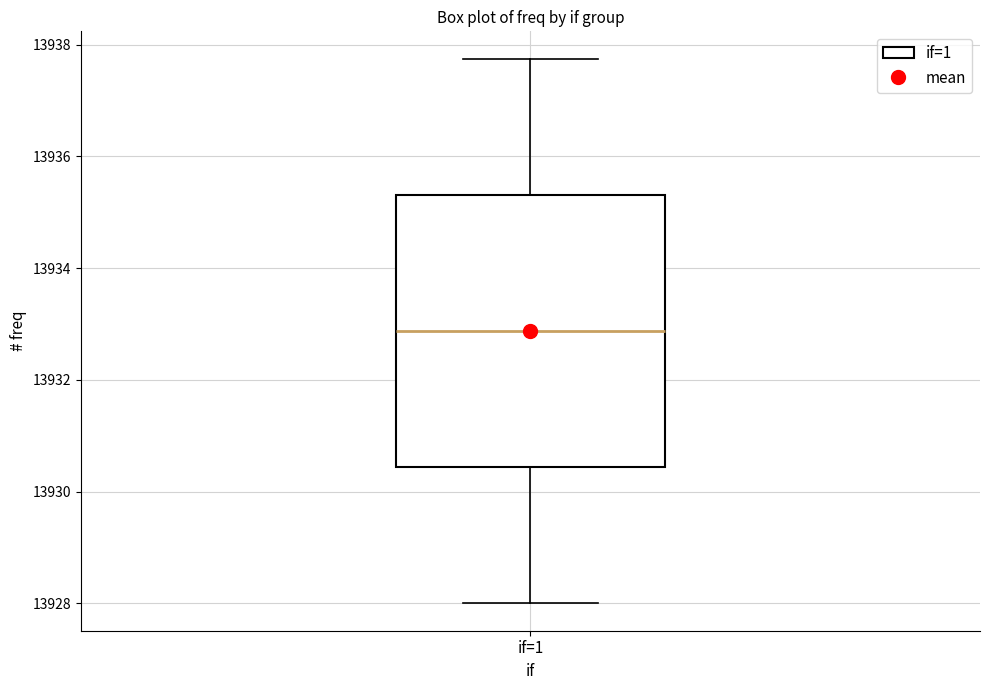

Read this box plot against the y-axis: the position of the median line, the range covered by the box, and the ends of both whiskers. The values are not printed on the chart, so give them approximately, as read against the axis.

median 13932.8, box 13930.4 to 13935.4, whiskers 13928.0 to 13937.8